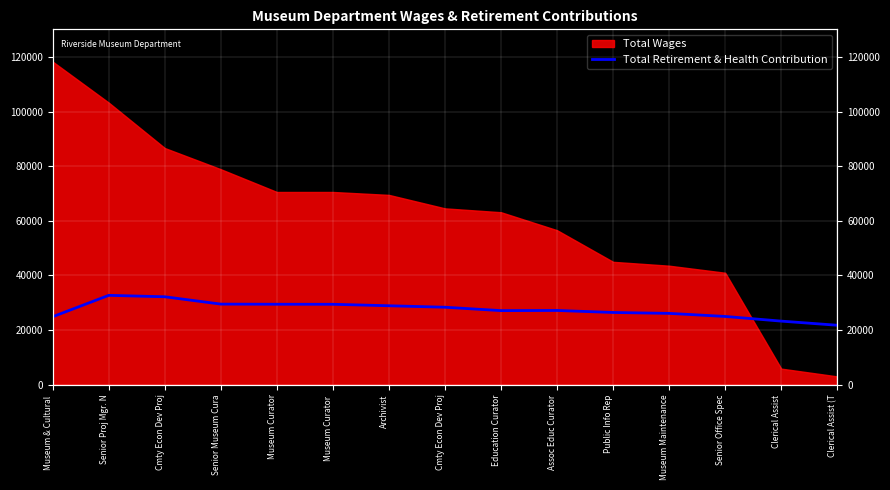

Where does the data first go above 27181?

Senior Proj Mgr. N